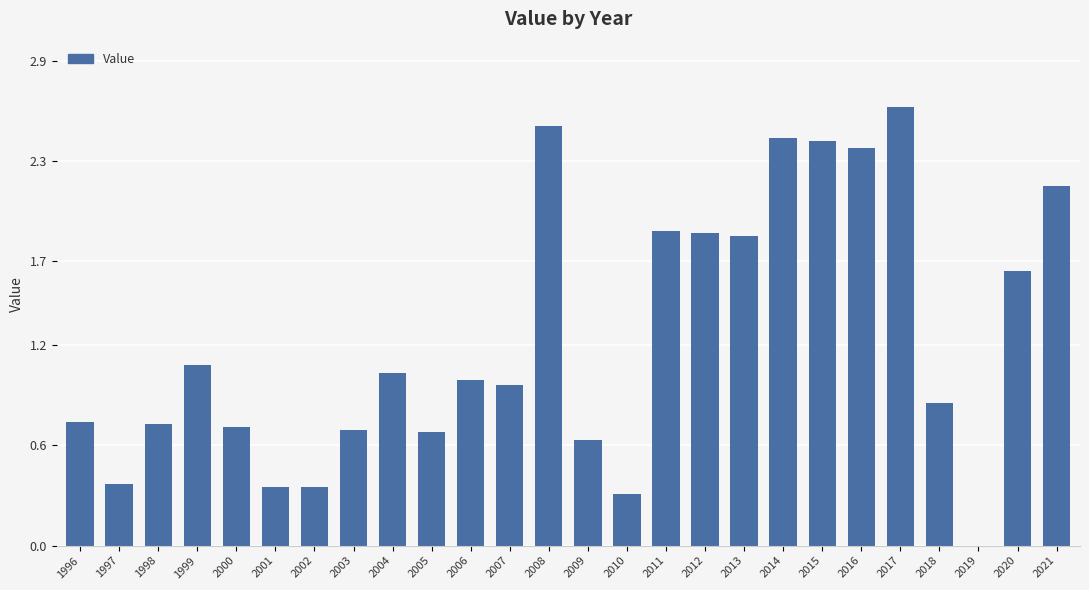

Is it true that the value at 2005 is 0.3?

False